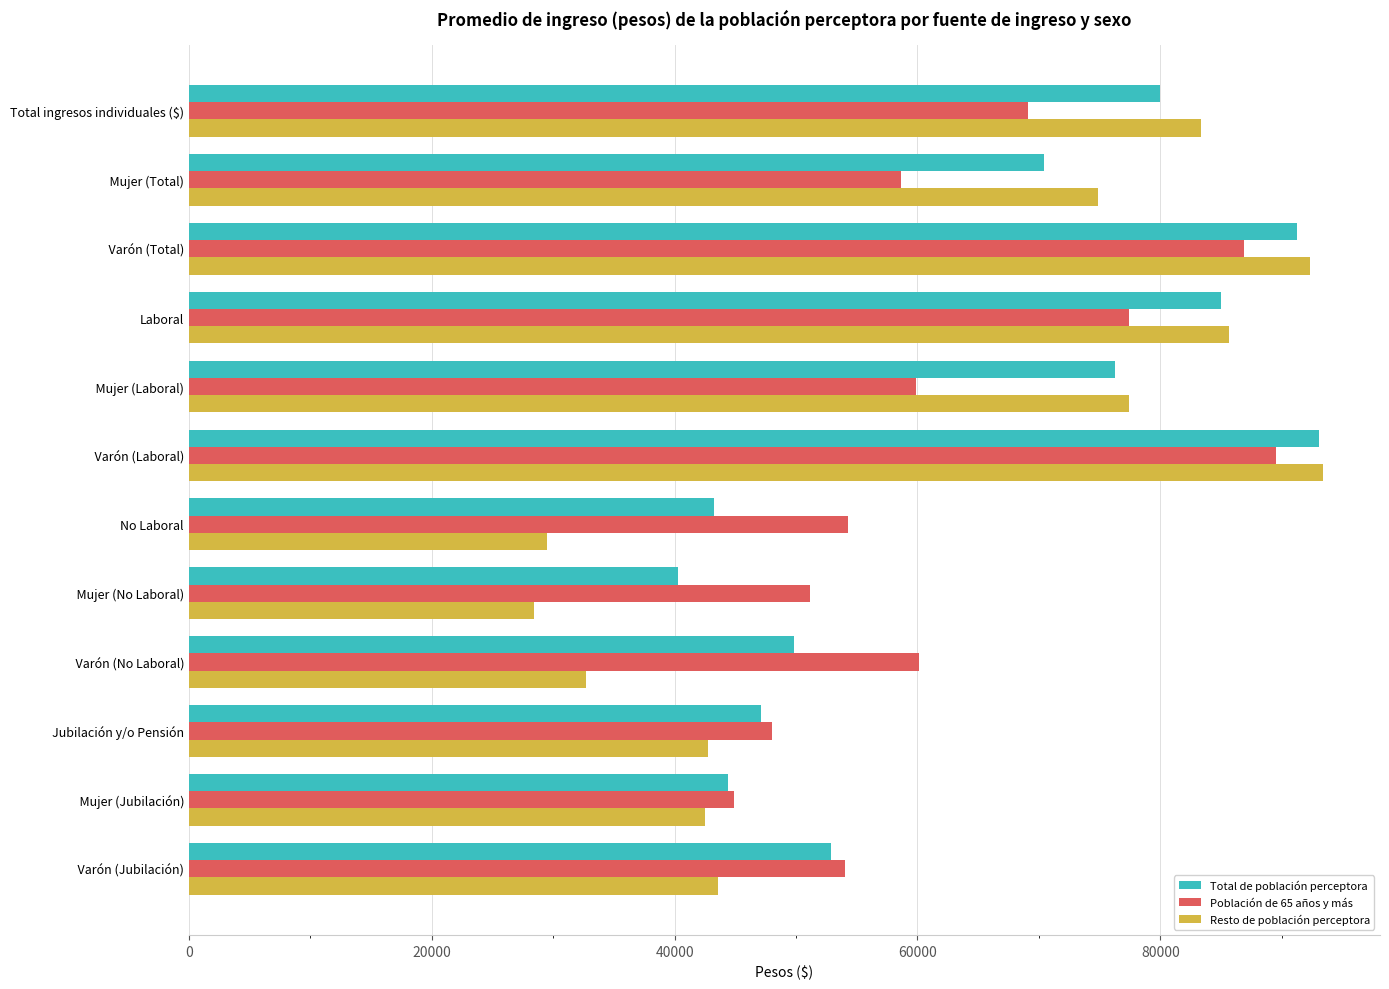

What is the greatest value displayed?

93421.7